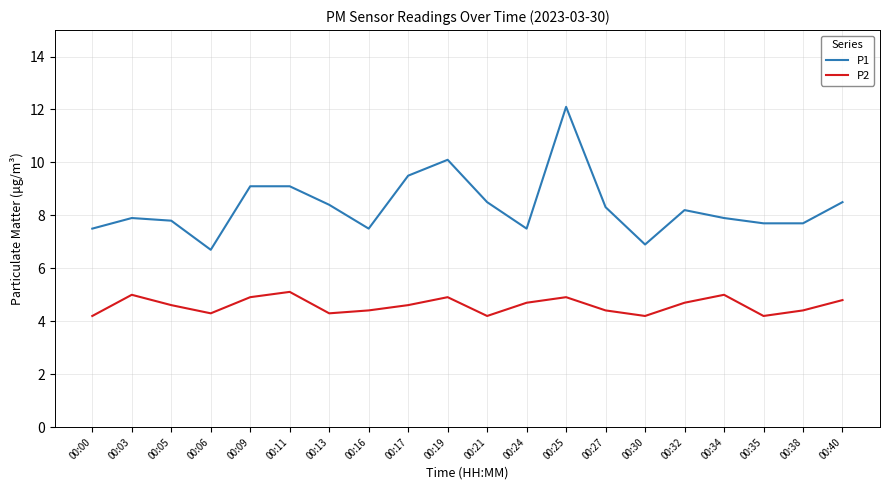

Is it true that P1 equals 9.8 at 00:30?

False